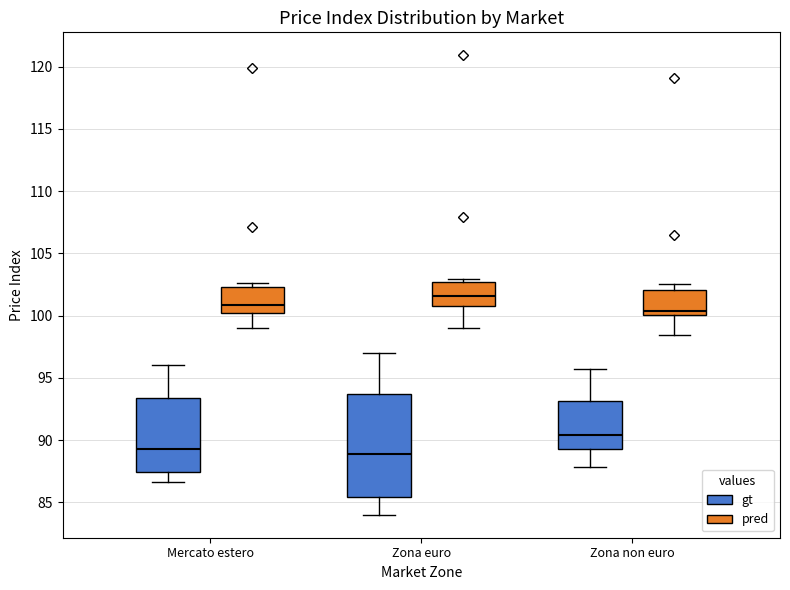

Reading left to right, transcribe this box plot: for each box, give where its median line is, the range the box spans, and where its two whiskers end, as read against the y-axis. The values are not printed on the chart, so give them approximately, as read against the axis.

Mercato estero (gt): median 89.5, box 87.5 to 93.5, whiskers 86.5 to 96.0
Mercato estero (pred): median 101.0, box 100.0 to 102.5, whiskers 99.0 to 102.5 (just above the box's upper edge)
Zona euro (gt): median 89.0, box 85.5 to 93.5, whiskers 84.0 to 97.0
Zona euro (pred): median 101.5, box 101.0 to 102.5, whiskers 99.0 to 103.0
Zona non euro (gt): median 90.5, box 89.5 to 93.0, whiskers 88.0 to 95.5
Zona non euro (pred): median 100.5, box 100.0 to 102.0, whiskers 98.5 to 102.5